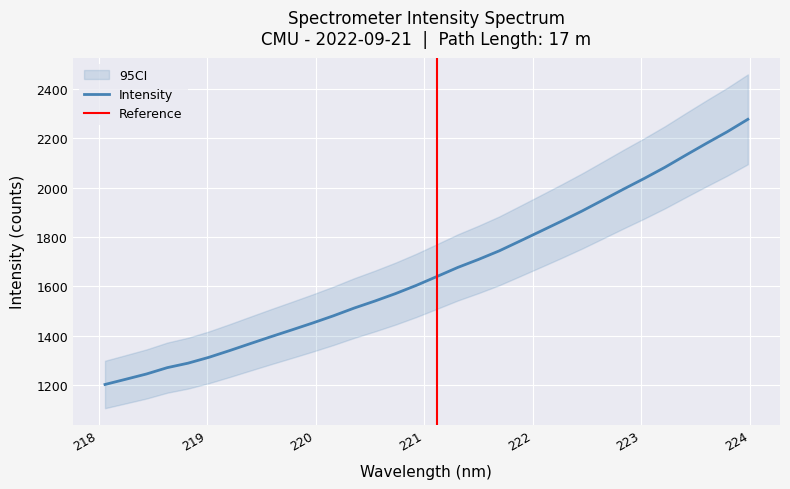

What position from the left is 221.8812?

21